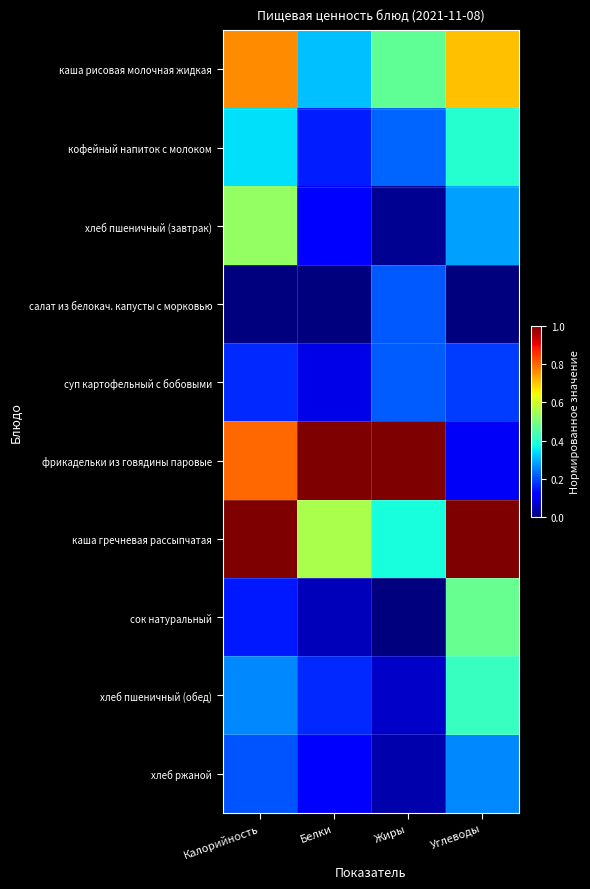

What is the total value across all series at Жиры?

2.6